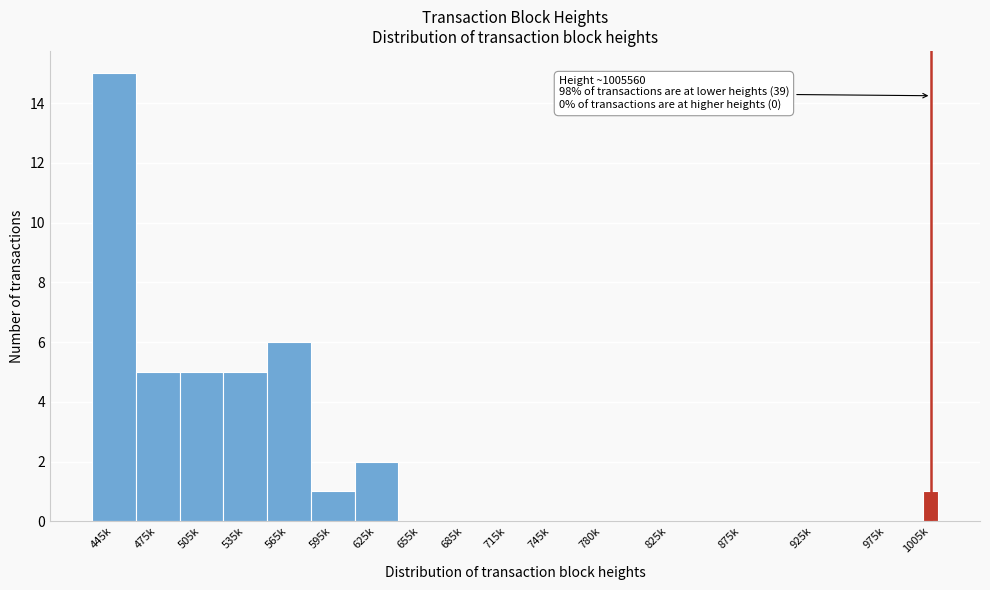

Reading left to right, transcribe all the data shown in this chart.

445k=15	475k=5	505k=5	535k=5	565k=6	595k=1	625k=2	655k=0	685k=0	715k=0	745k=0	780k=0	825k=0	875k=0	925k=0	975k=0	1005k=1